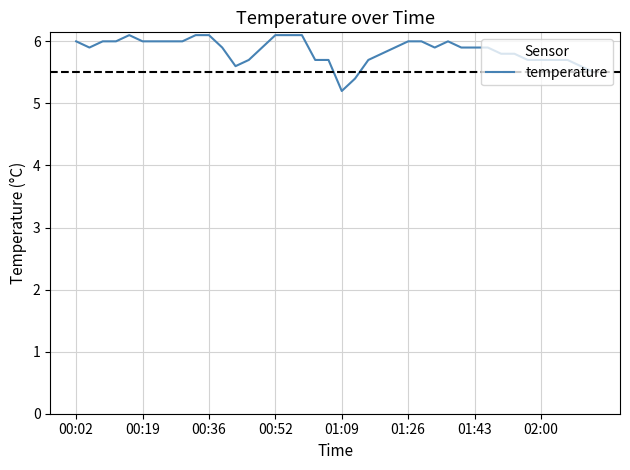

What is the greatest value displayed?

6.1